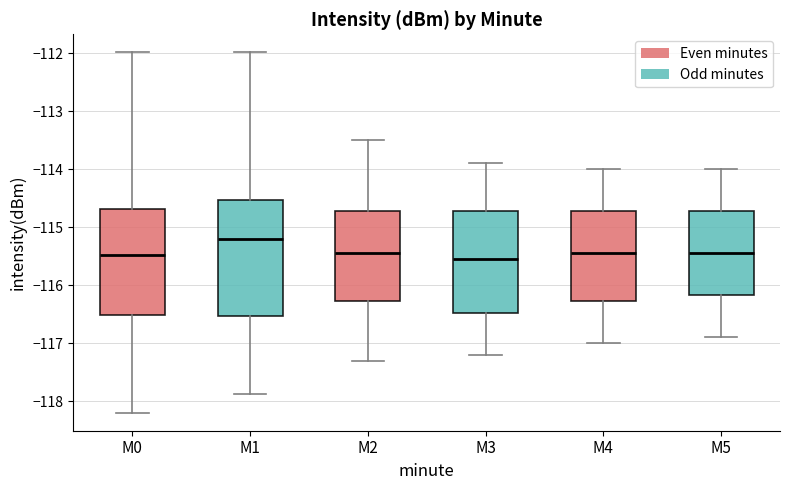

Reading left to right, read every box against the y-axis: the position of its median line, the range the box covers, and the ends of its whiskers. The values are not printed on the chart, so give them approximately, as read against the axis.

M0: median -115.5, box -116.5 to -114.7, whiskers -118.2 to -112.0
M1: median -115.2, box -116.5 to -114.5, whiskers -117.9 to -112.0
M2: median -115.4, box -116.3 to -114.7, whiskers -117.3 to -113.5
M3: median -115.5, box -116.5 to -114.7, whiskers -117.2 to -113.9
M4: median -115.4, box -116.3 to -114.7, whiskers -117.0 to -114.0
M5: median -115.4, box -116.2 to -114.7, whiskers -116.9 to -114.0